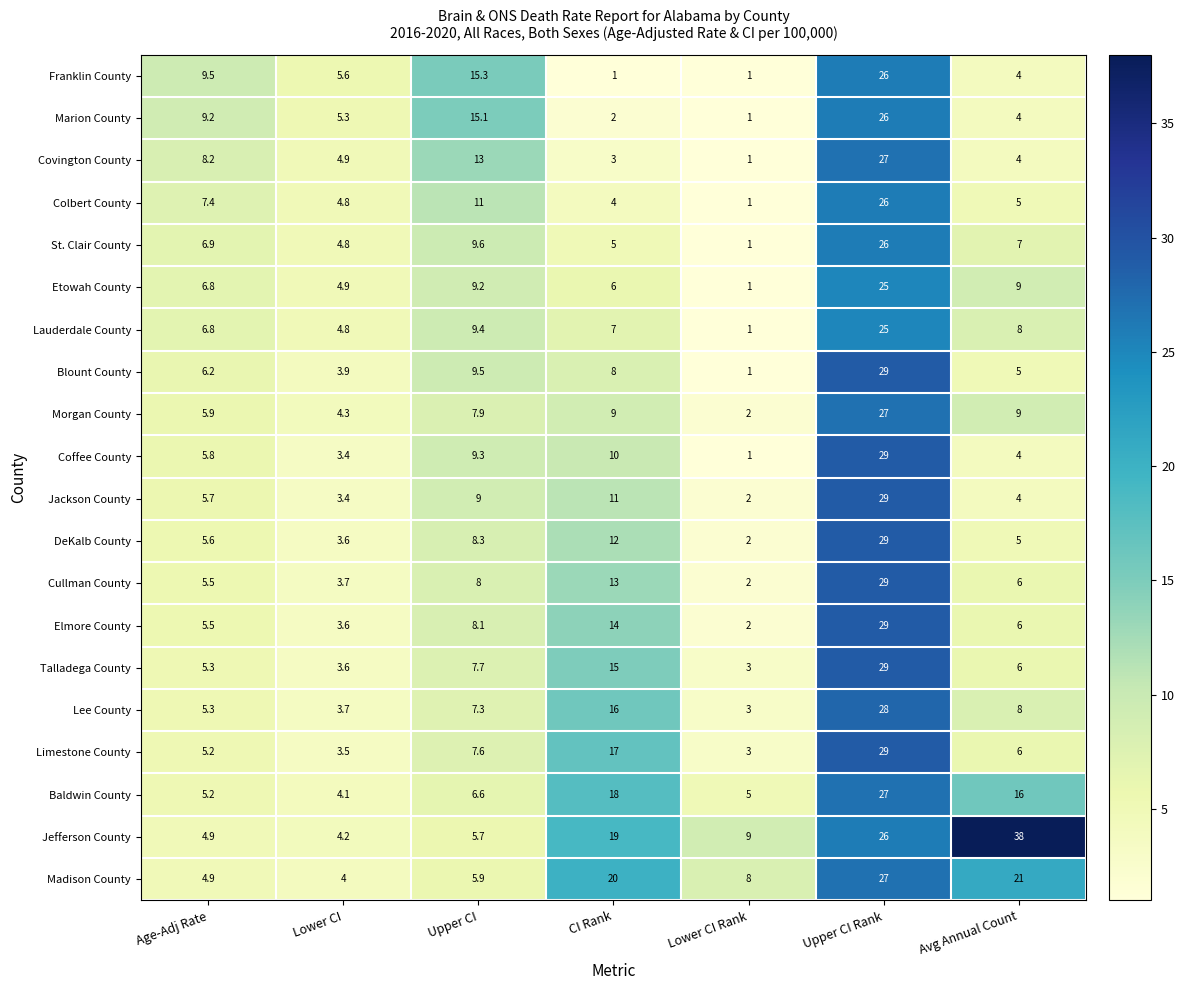

Between Lower CI and CI Rank, which series saw the biggest shift?

Madison County